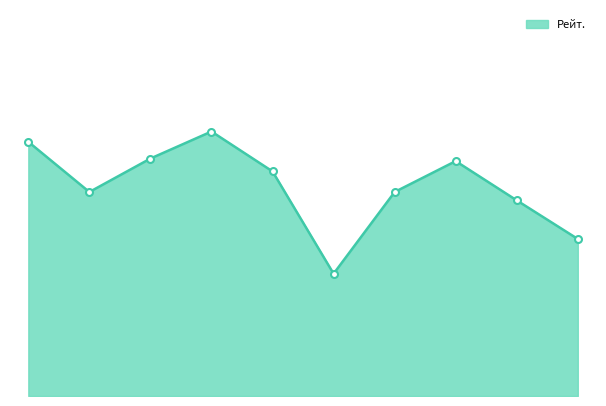

What is the difference between the maximum and minimum values?

221